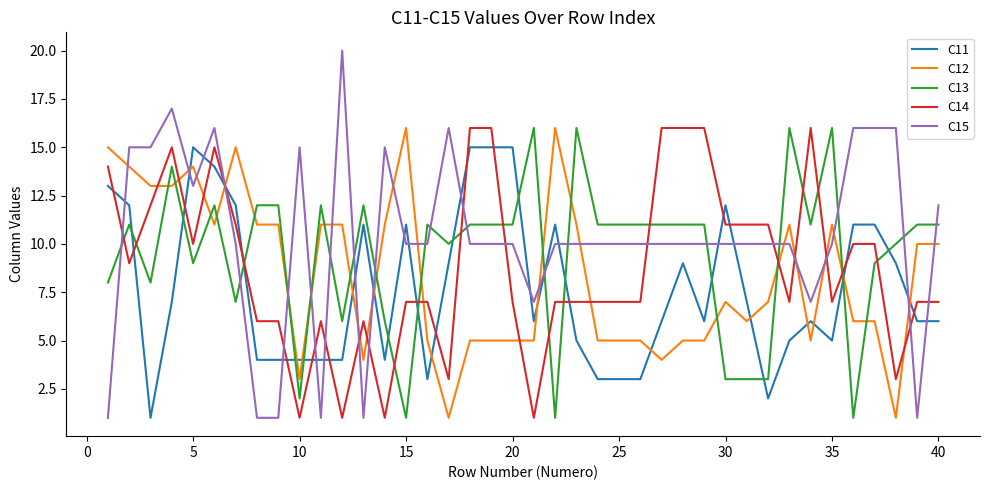

Which series has the largest range (max minus min)?

C15